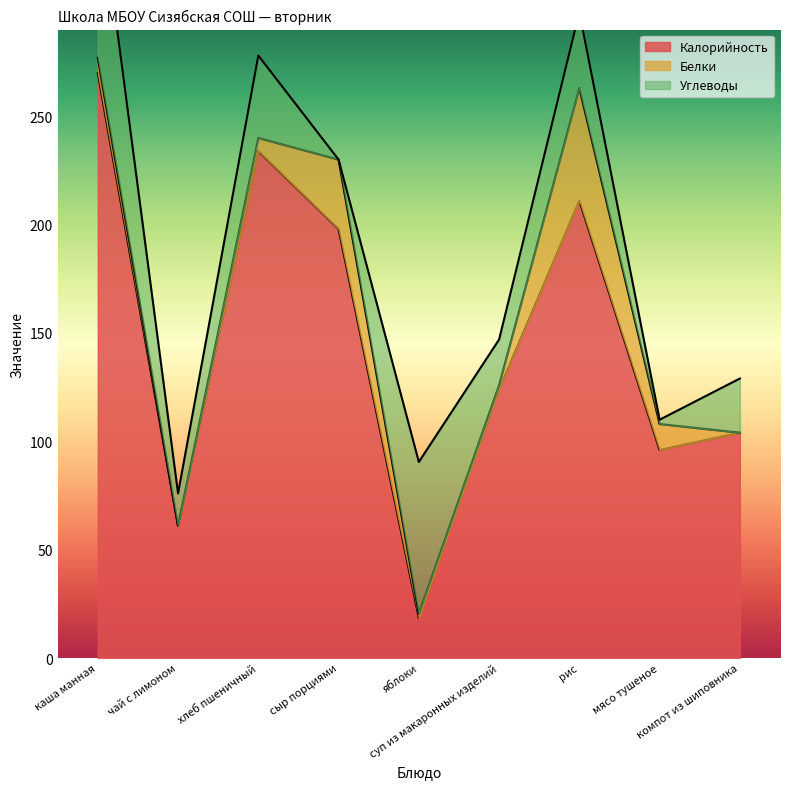

Is it true that Белки equals -16.0 at компот из шиповника?

False